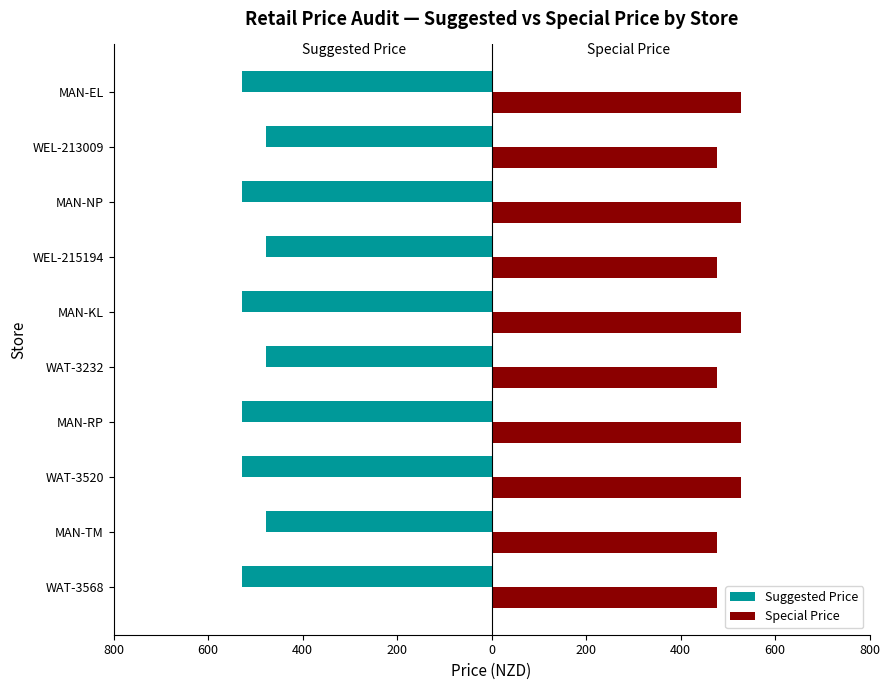

Rank the series by their maximum value, from lowest to highest.

Suggested Price, Special Price